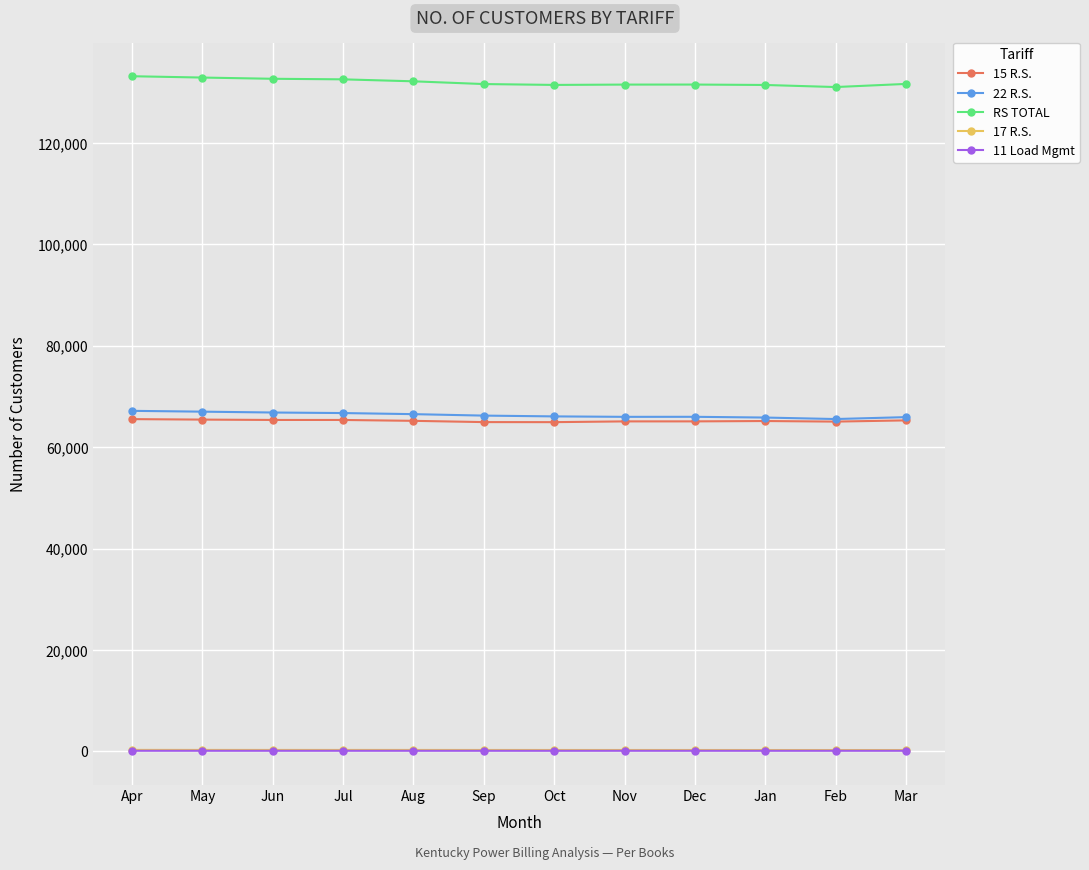

True or false: 17 R.S. and 22 R.S. cross at least once.

False